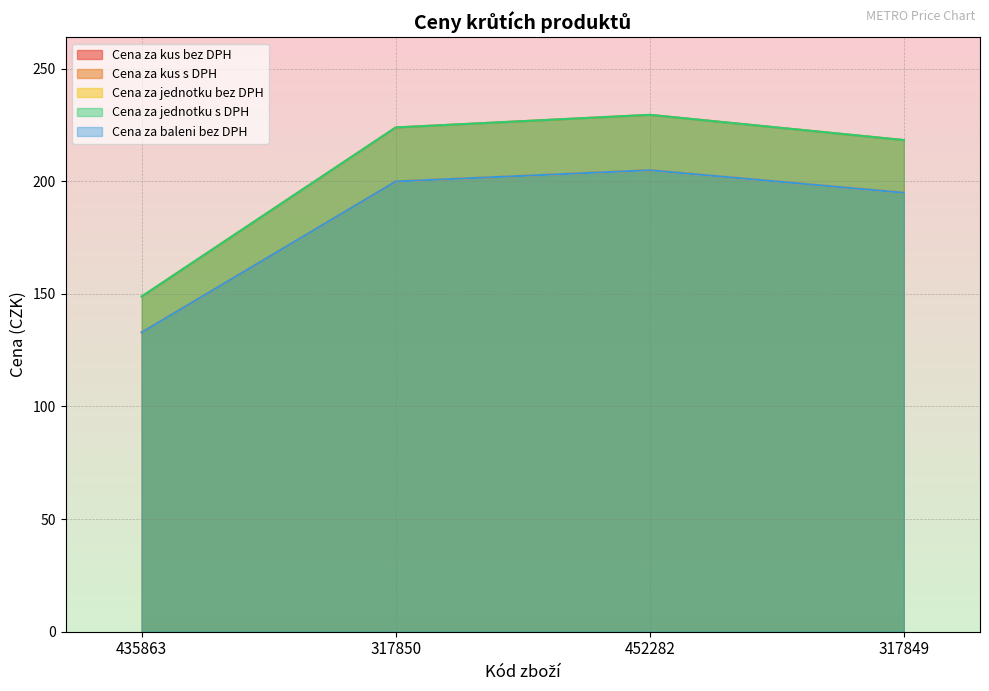

How many data points in Cena za kus bez DPH are less than 199?

2